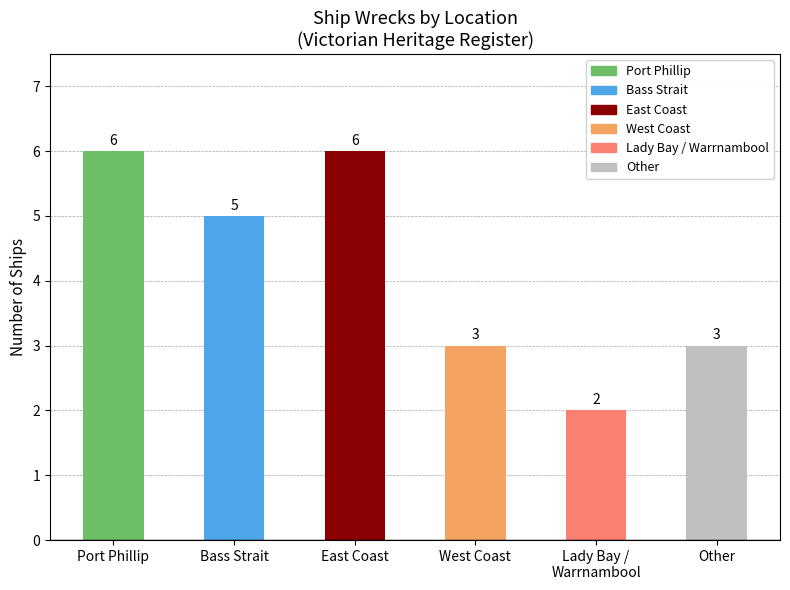

Is it true that the value at Bass Strait is 9?

False